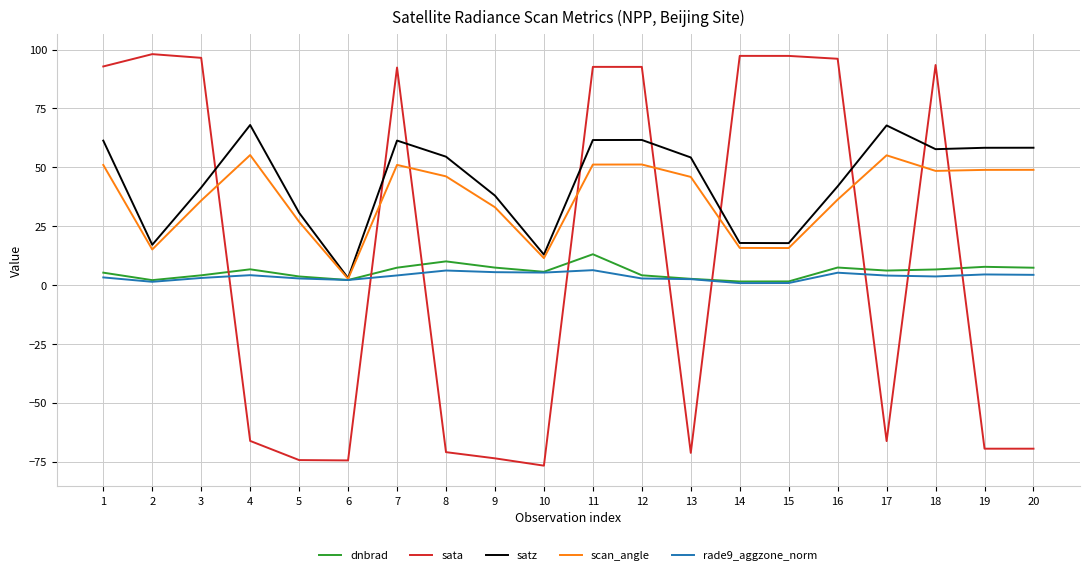

True or false: rade9_aggzone_norm and sata intersect in this chart.

True